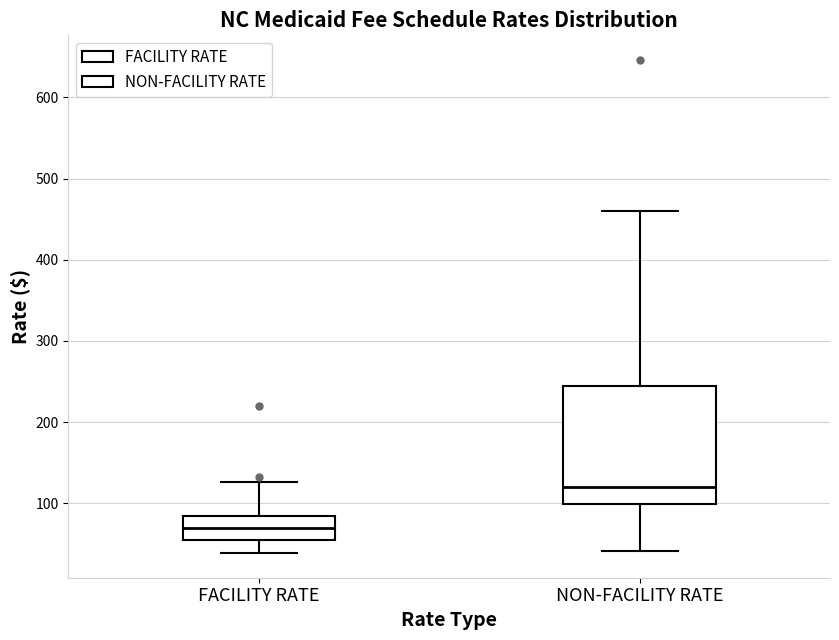

Which box's median line is the lowest?

FACILITY RATE